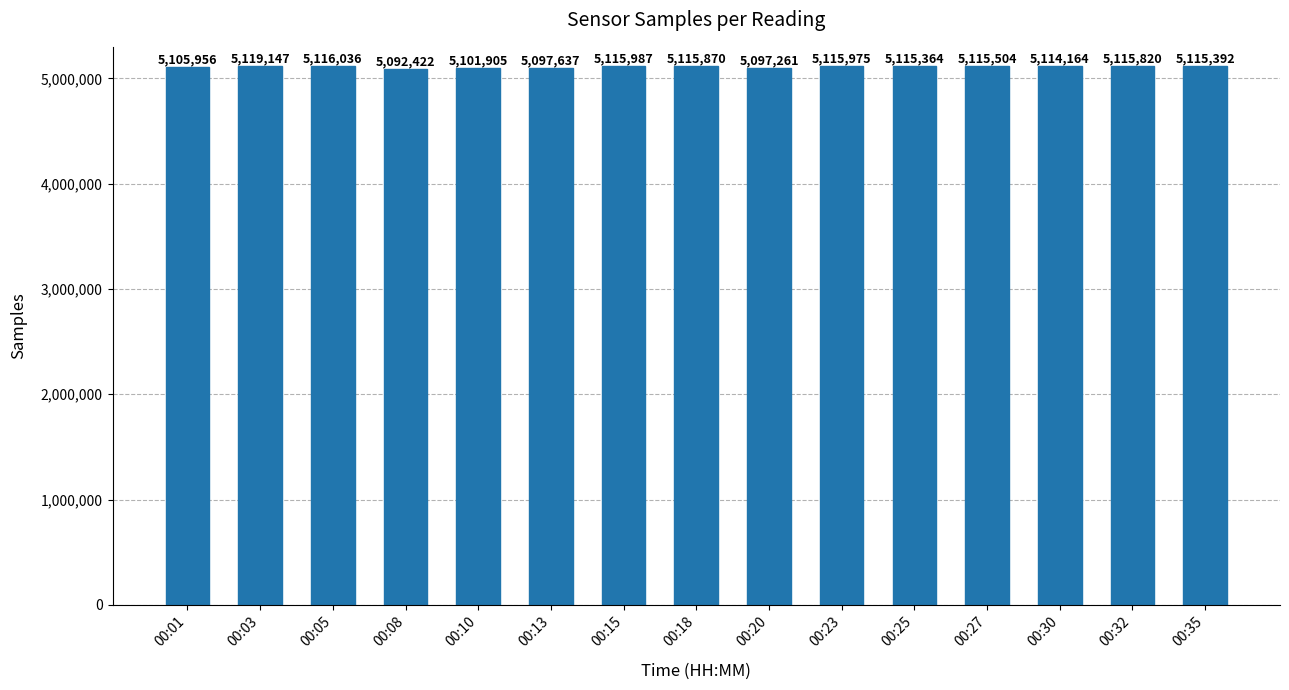

What is the change in value from 00:32 to 00:35?

-428